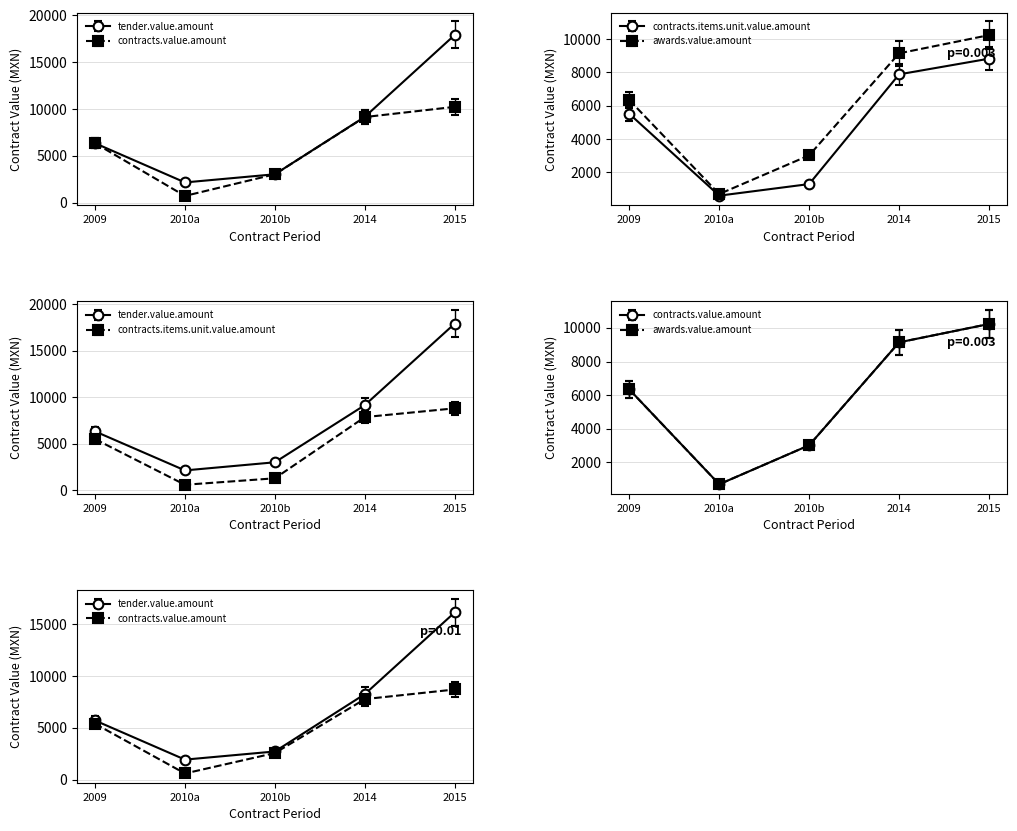

What is the sum of all contracts.items.unit.value.amount values?

24121.9